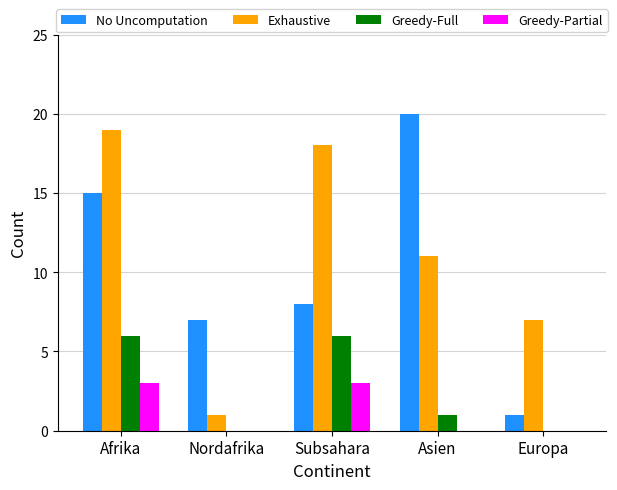

At which label does No Uncomputation first exceed 8?

Afrika